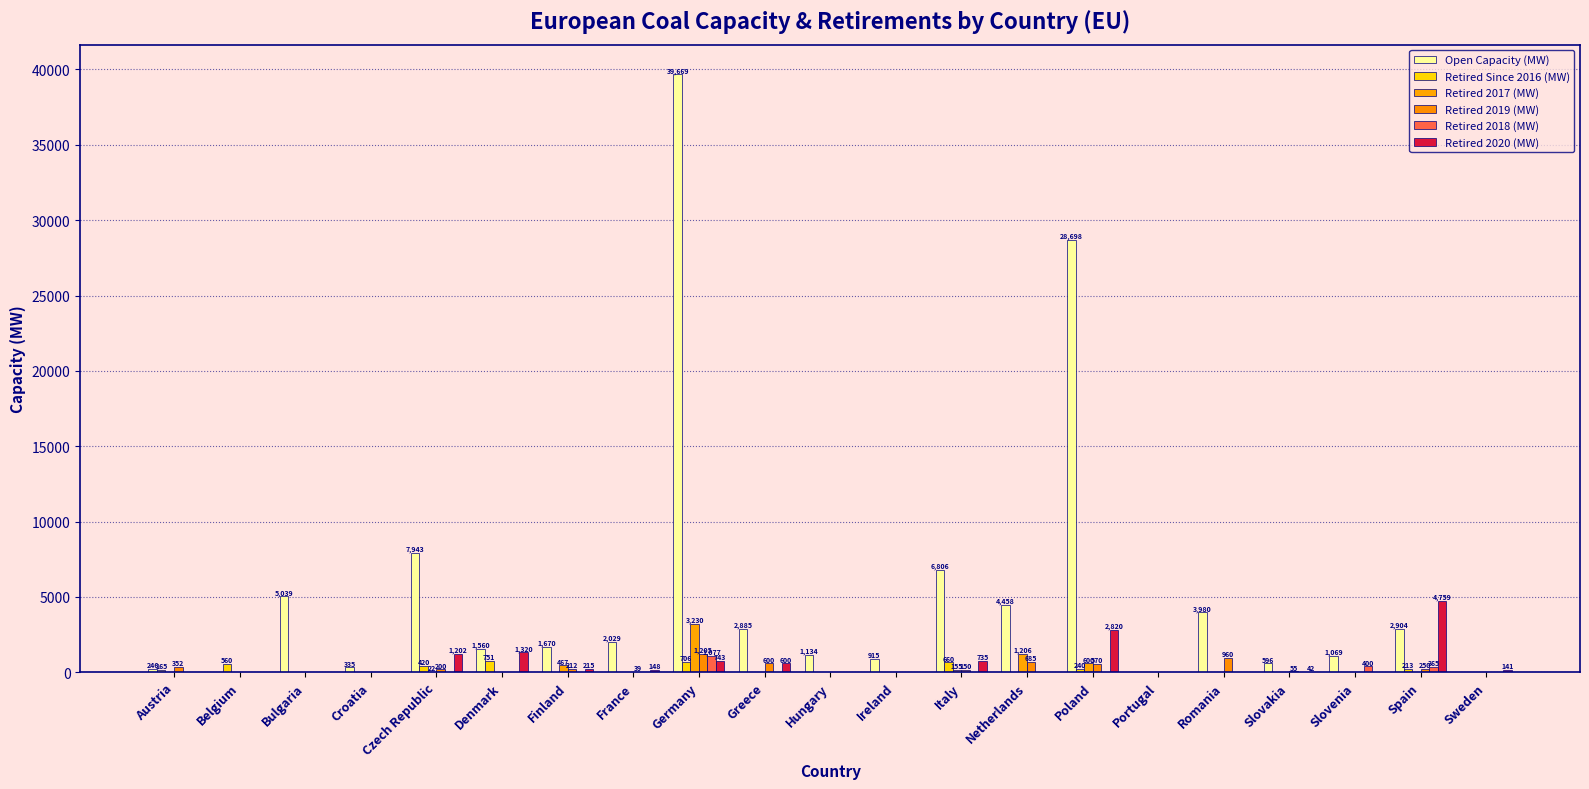

Where is Retired 2018 (MW) nearest to the value 538?

Slovenia